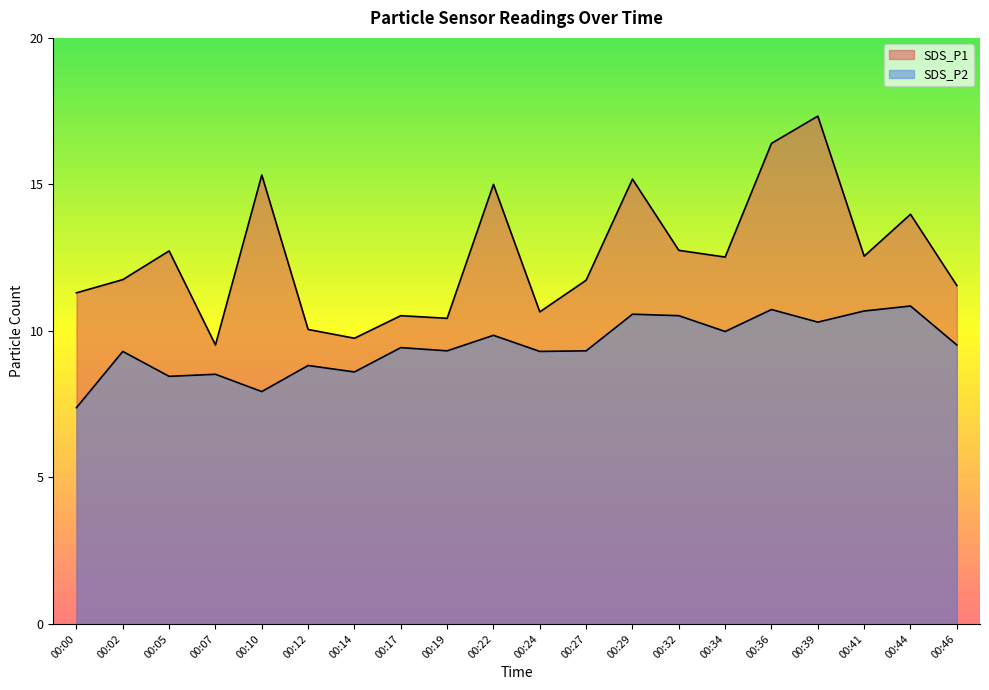

What are all the series names shown in the legend?

SDS_P1, SDS_P2